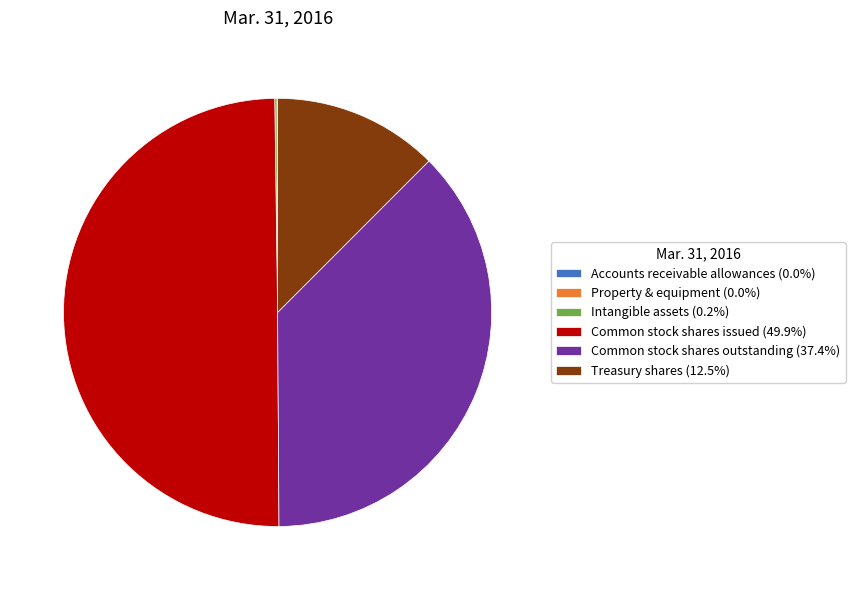

Does Treasury shares (12.5%) represent more than half of the total?

No